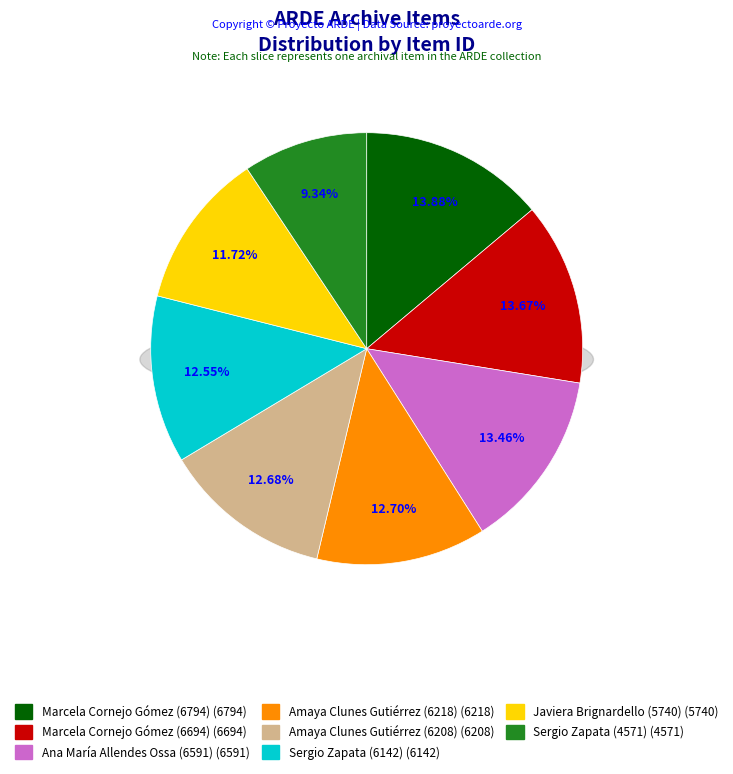

Which category has the smallest portion of the pie?

Sergio Zapata (4571)